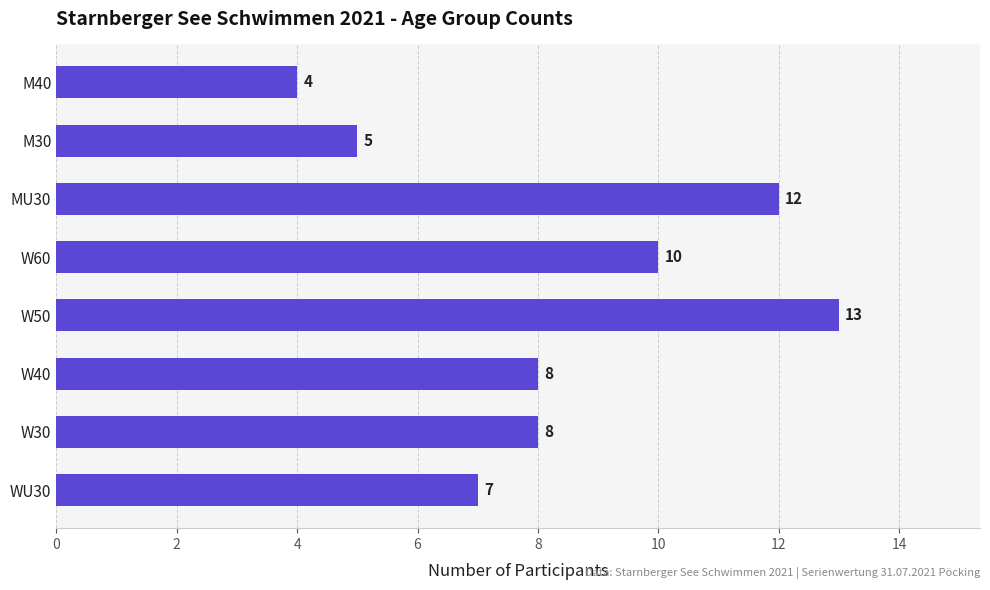

The value at W50 is 22. True or false?

False